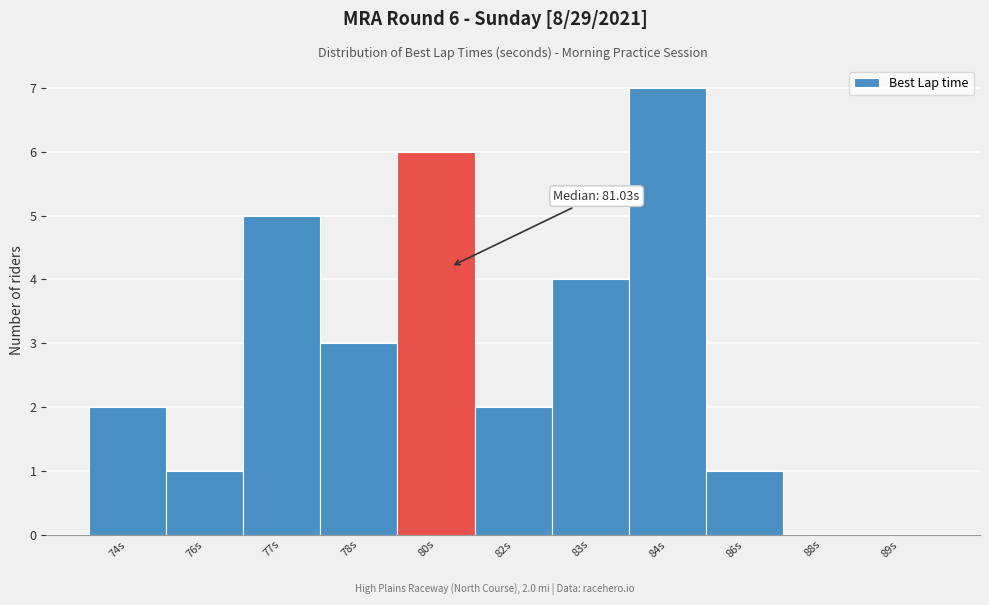

Reading left to right, what are all the values shown in this chart?

74s=2	76s=1	77s=5	78s=3	80s=6	82s=2	83s=4	84s=7	86s=1	88s=0	89s=0